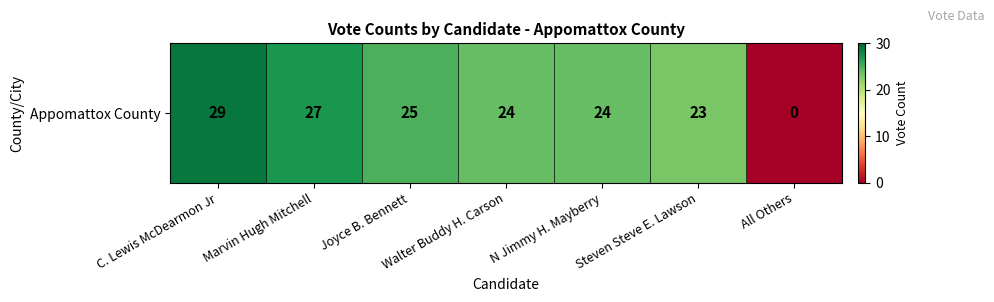

At which category does the chart reach its peak across all series?

C. Lewis McDearmon Jr